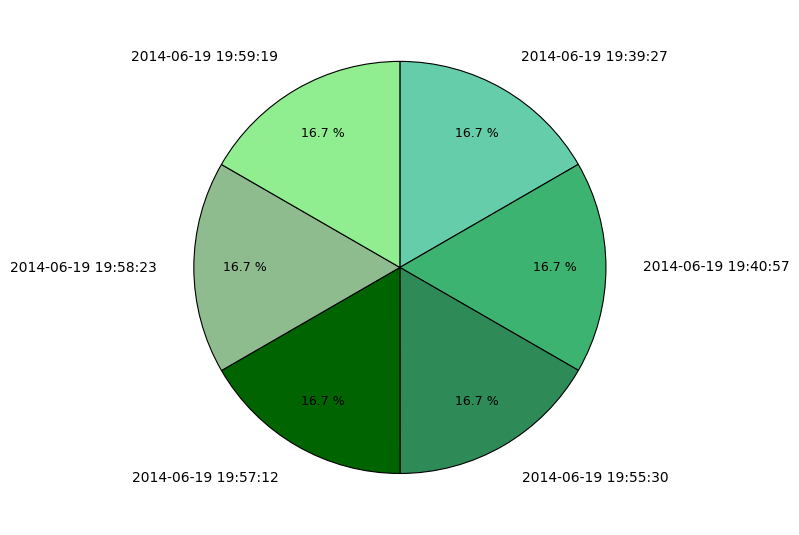

What is the ratio of the value at 2014-06-19 19:55:30 to the value at 2014-06-19 19:39:27?

1.0